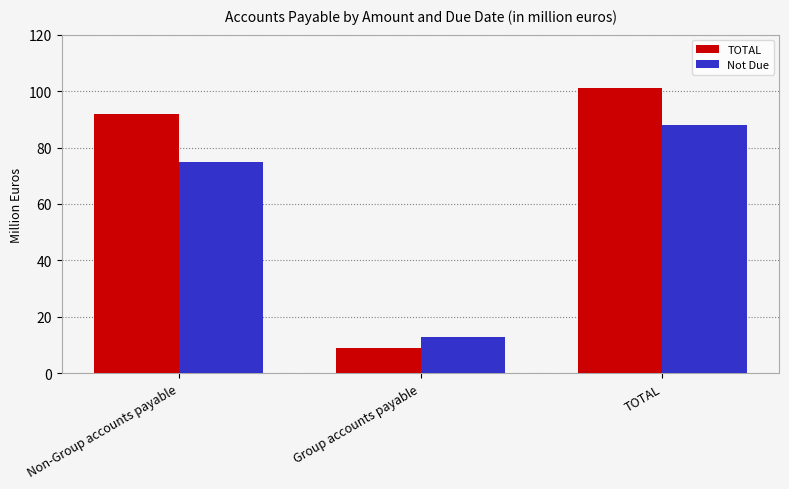

What is the label of the 2nd bar from the right?

Group accounts payable